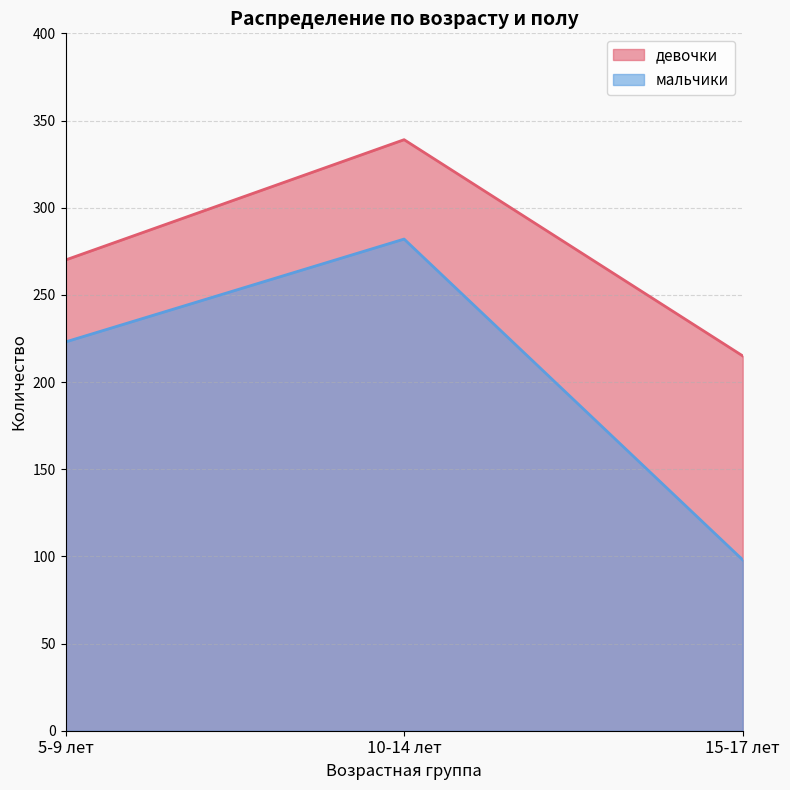

What is the total value across all series at 10-14 лет?

621